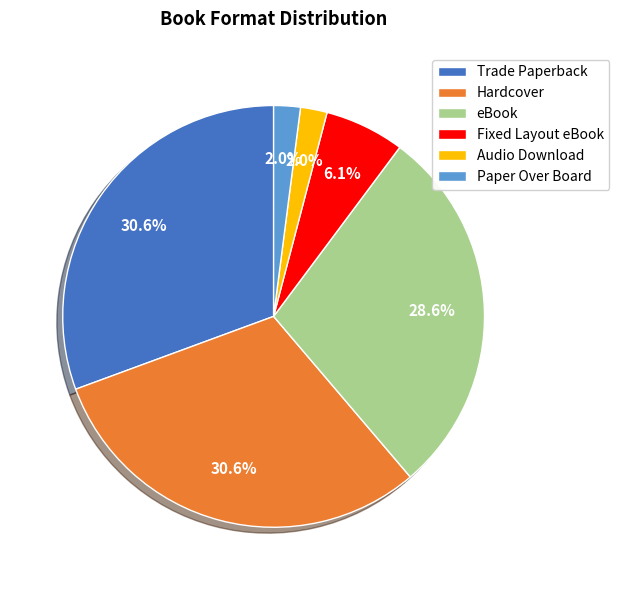

What is the ratio of the value at Trade Paperback to the value at eBook?

1.1